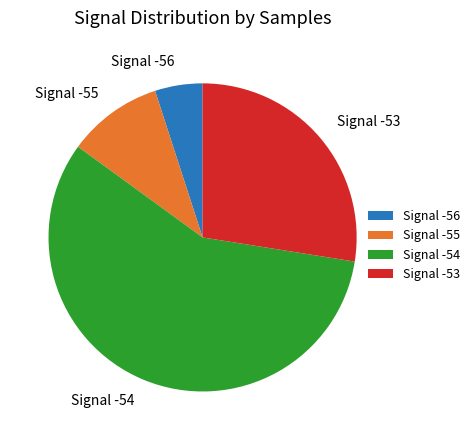

What is the largest slice in the pie chart?

Signal -54